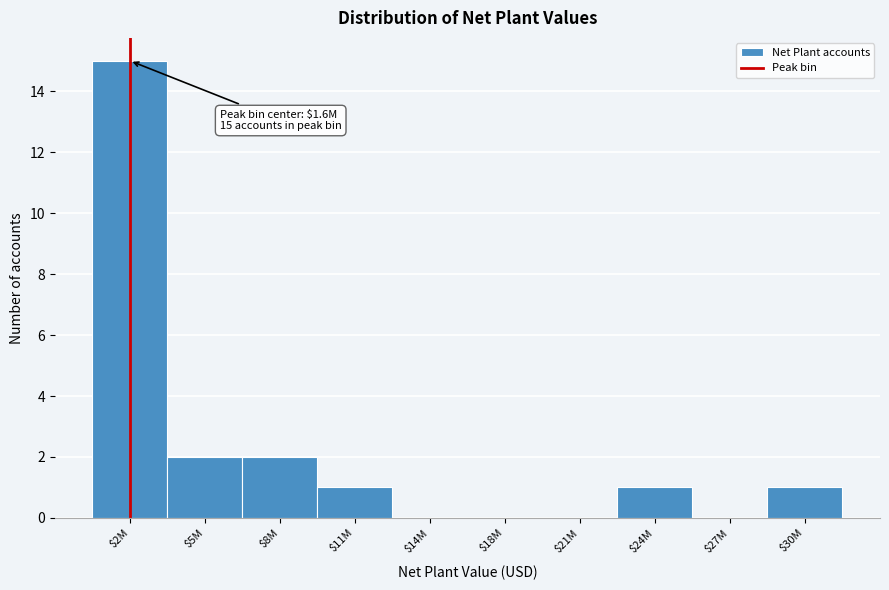

True or false: the data shows 2 at $5M.

True